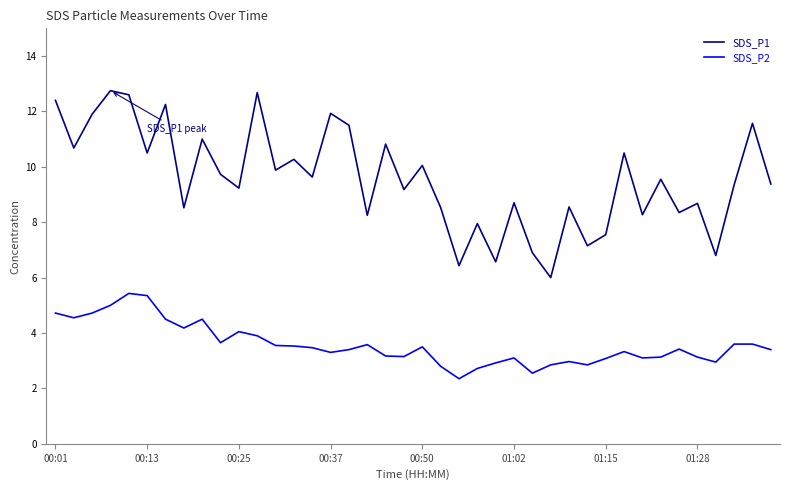

What is the smallest value displayed?

2.4